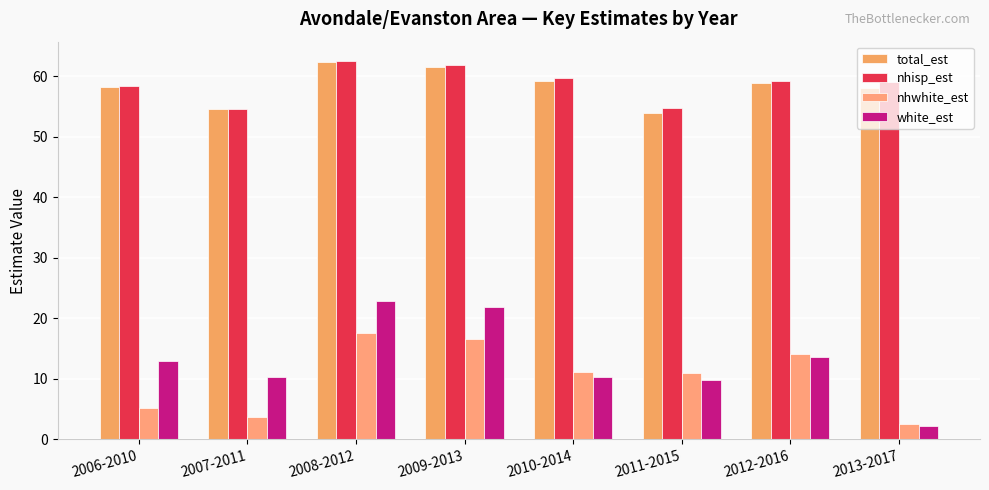

Is it true that nhwhite_est equals 17.6 at 2008-2012?

True